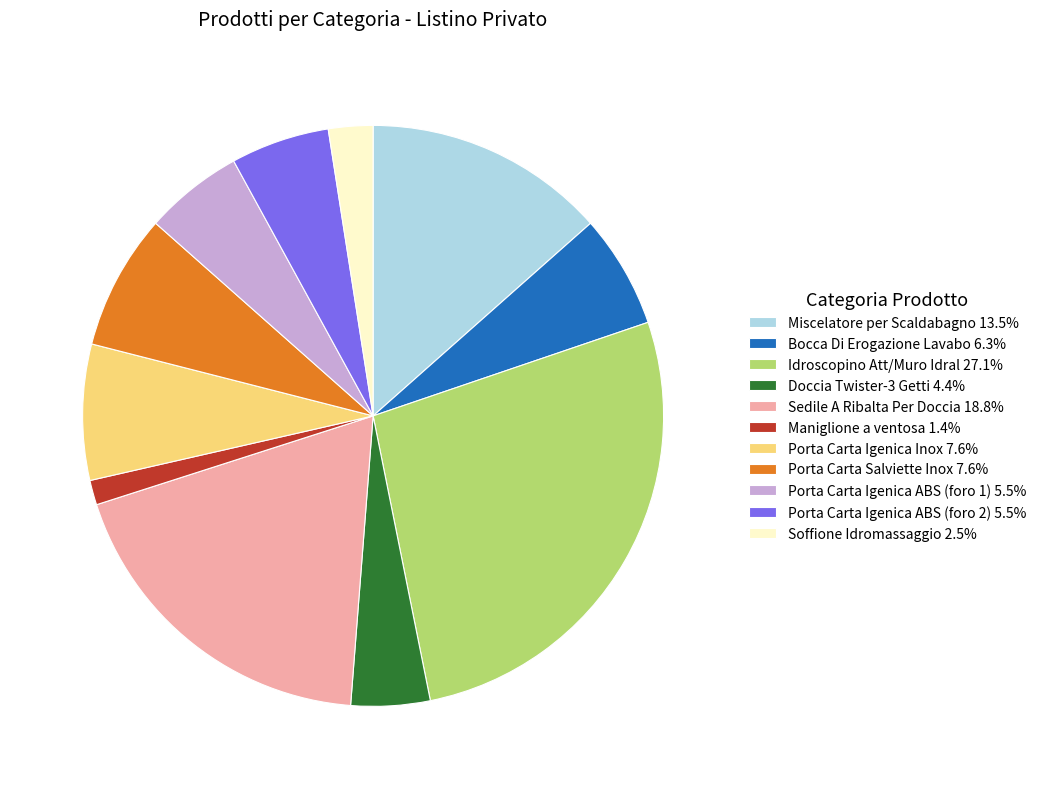

Is the sum of Maniglione a ventosa and Soffione Idromassaggio greater than half?

No